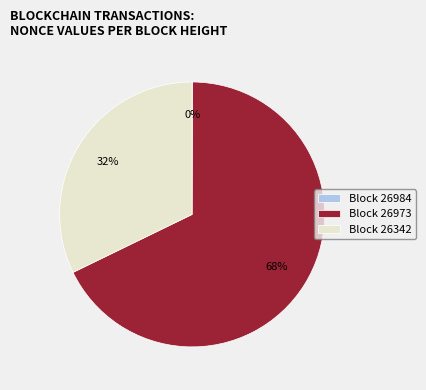

To the nearest percent, what is the difference between the largest and smallest slice percentages?

68%